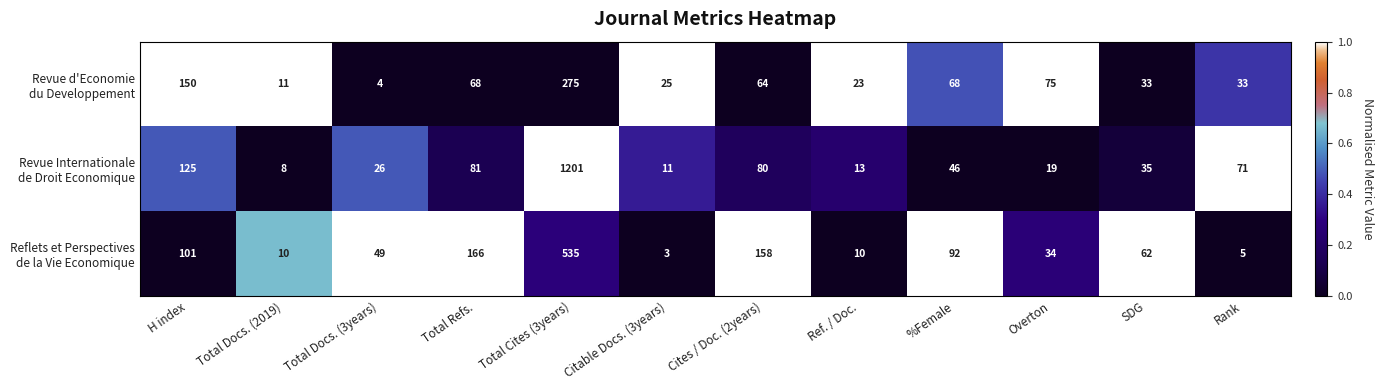

What is the total value across all series at H index?

376